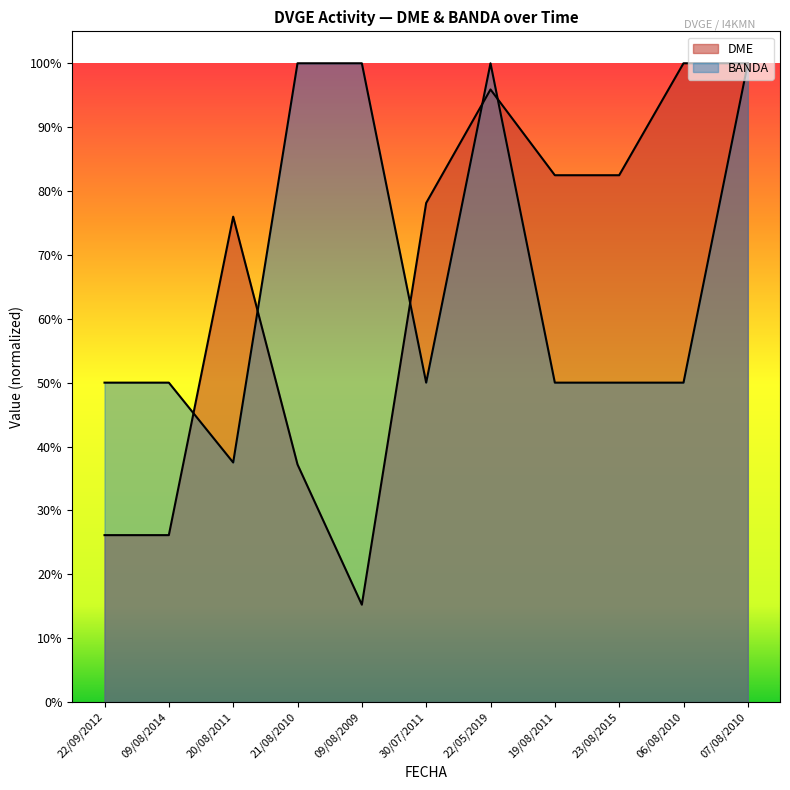

True or false: DME and BANDA intersect in this chart.

True